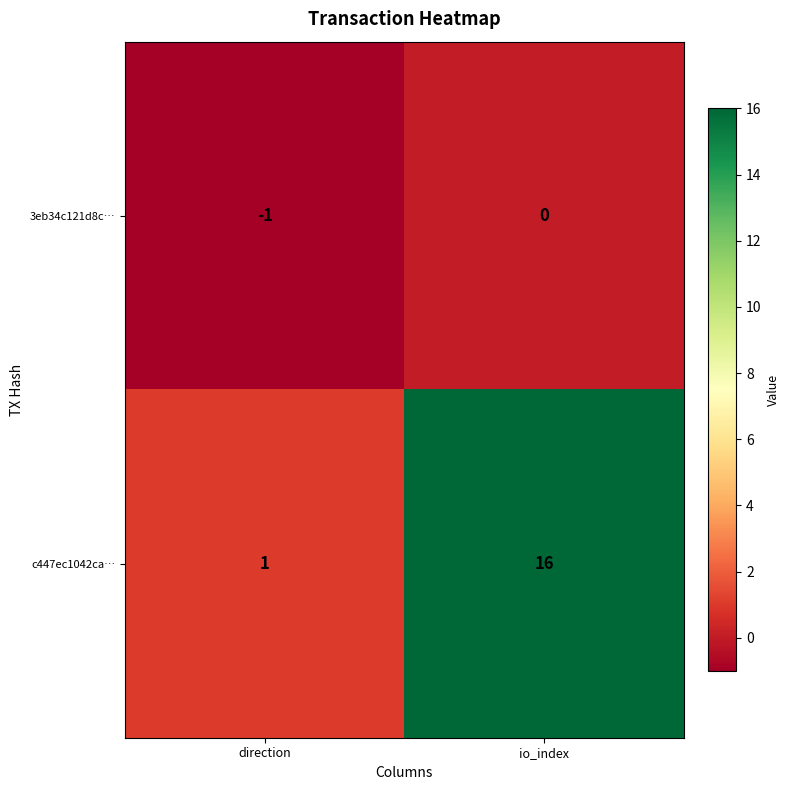

What is the difference between the maximum and minimum values in the c447ec1042ca… series?

15